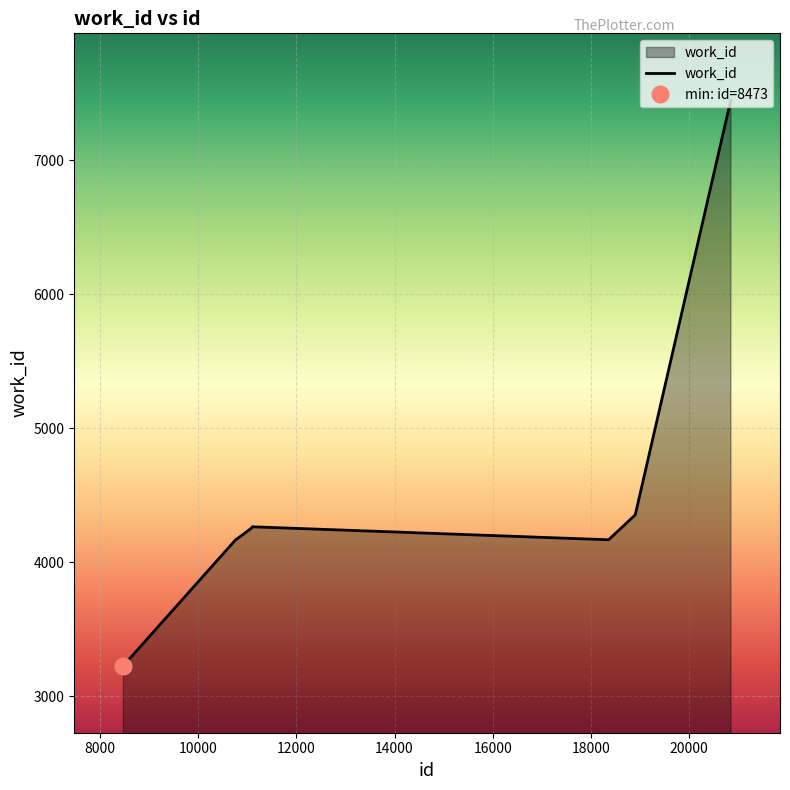

Which label corresponds to the smallest value in the chart?

8473